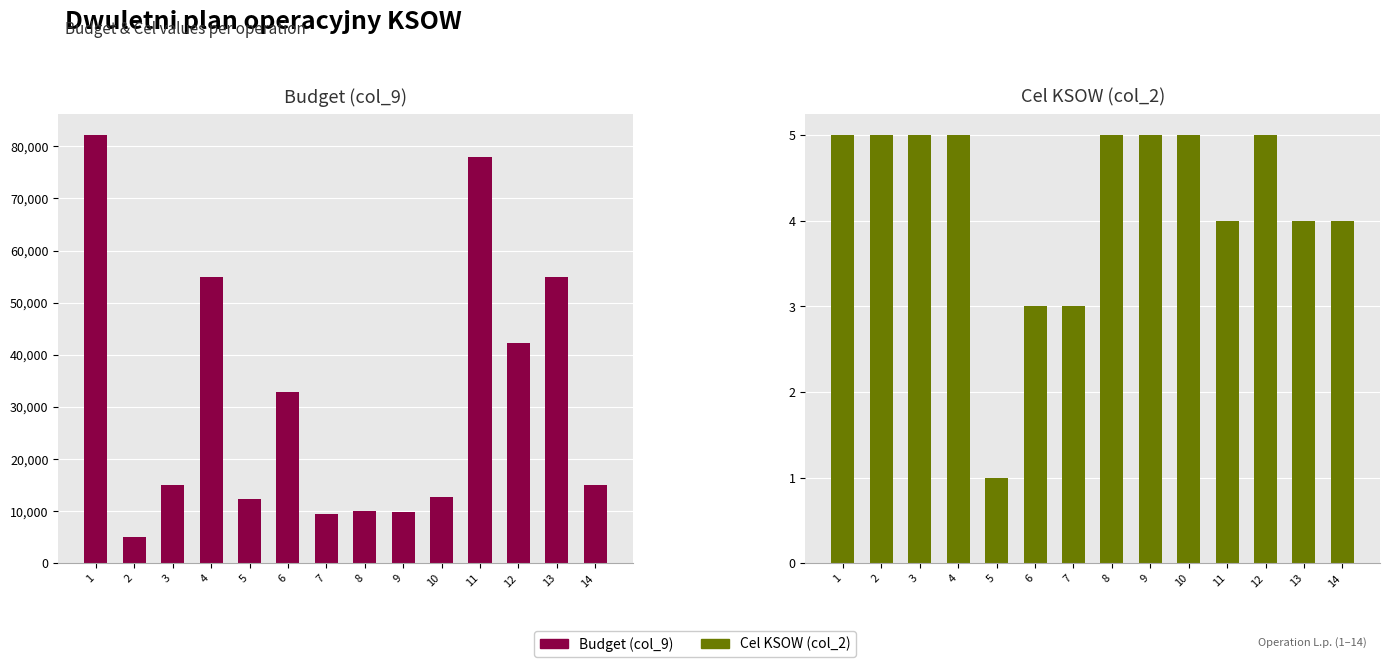

Is it true that Cel KSOW (col_2) equals 7.0 at 4?

False